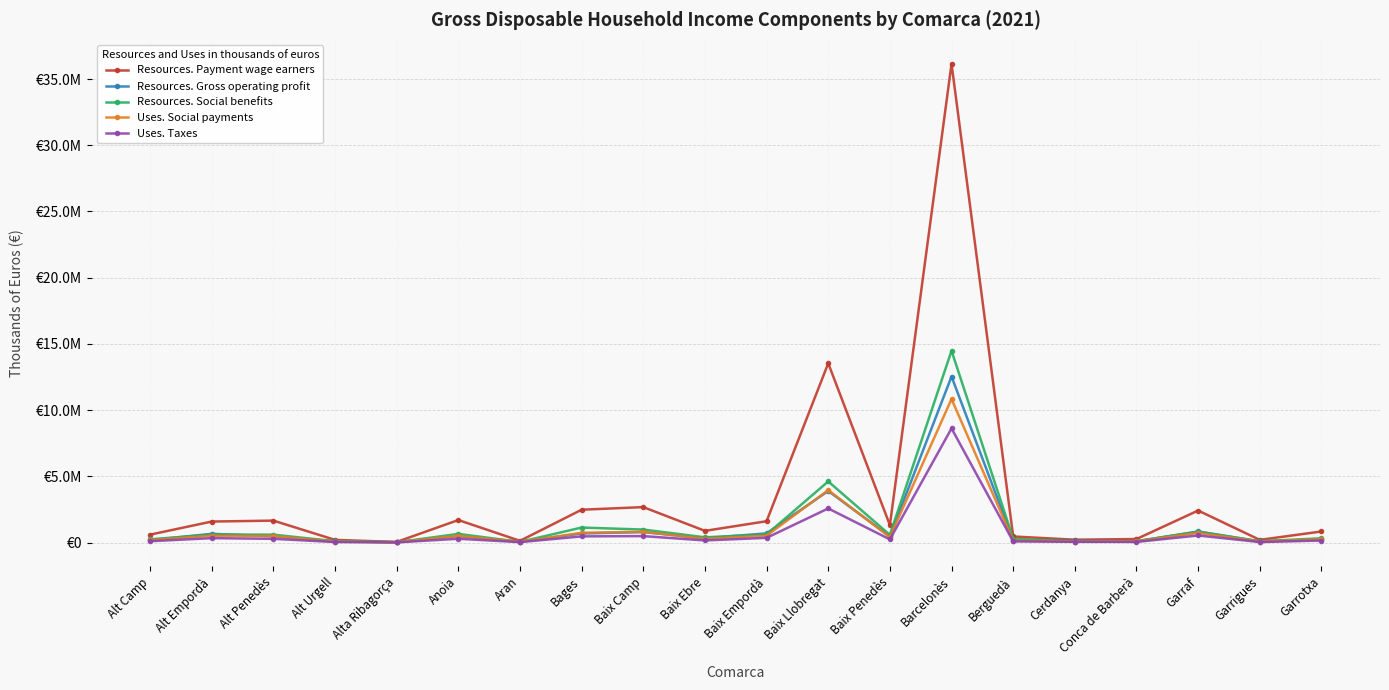

Reading left to right, what are all the values shown in this chart?

Resources. Payment wage earners: 593173	1583386	1652972	197416	42647	1696788	125690	2476425	2673489	879457	1607331	13534309	1312514	36156593	454422	211457	260563	2414220	199056	832725
Resources. Gross operating profit: 173872	657018	474524	91423	22887	486069	59200	682107	786124	323935	689956	3890264	462921	12537642	177582	131247	87284	832888	81098	236445
Resources. Social benefits: 240921	598935	592603	97949	18521	651790	45755	1129607	977987	392050	608321	4612811	571986	14486022	291493	70517	108004	812974	95717	319085
Uses. Social payments: 179399	512052	490413	63921	14839	506399	43448	733868	809751	275172	514827	3956360	406048	10838689	143506	72945	80077	724294	65986	246963
Uses. Taxes: 96508	329330	277769	36509	8501	282287	27134	462625	484351	155446	352342	2571756	235821	8616994	82141	52641	44074	529977	33160	147934